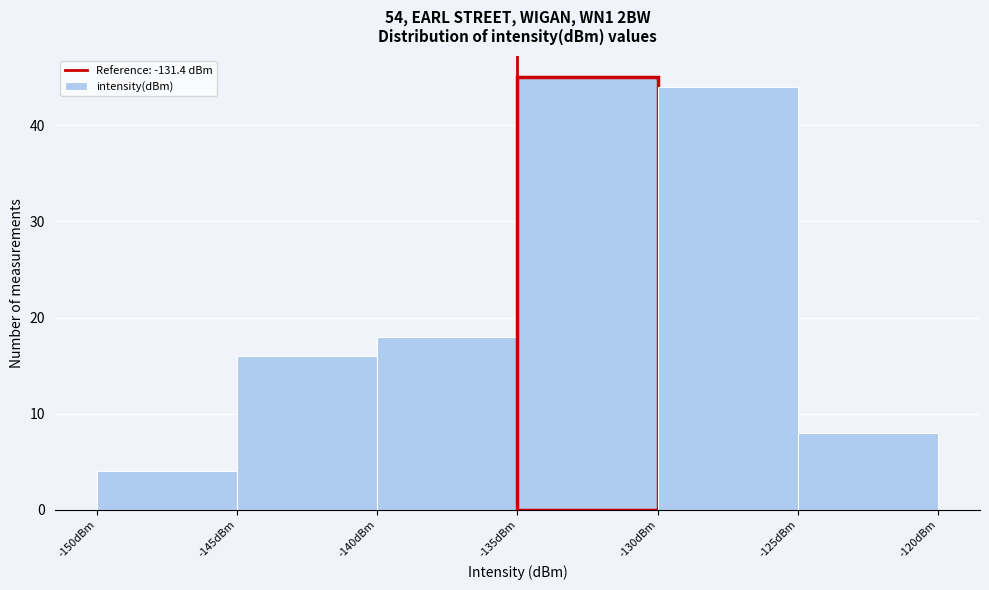

Reading left to right, transcribe this chart: for each bar, give the range it covers on the x-axis and its height. The values are not printed on the chart, so give them approximately, as read against the axis.

-150 to -145: 4
-145 to -140: 16
-140 to -135: 18
-135 to -130: 45
-130 to -125: 44
-125 to -120: 8